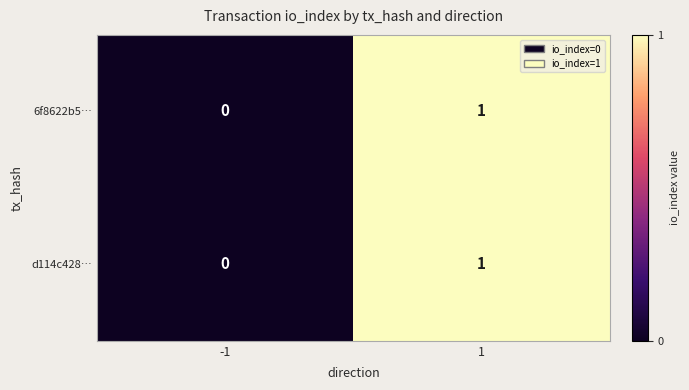

The value of d114c428… at -1 is 0. True or false?

True